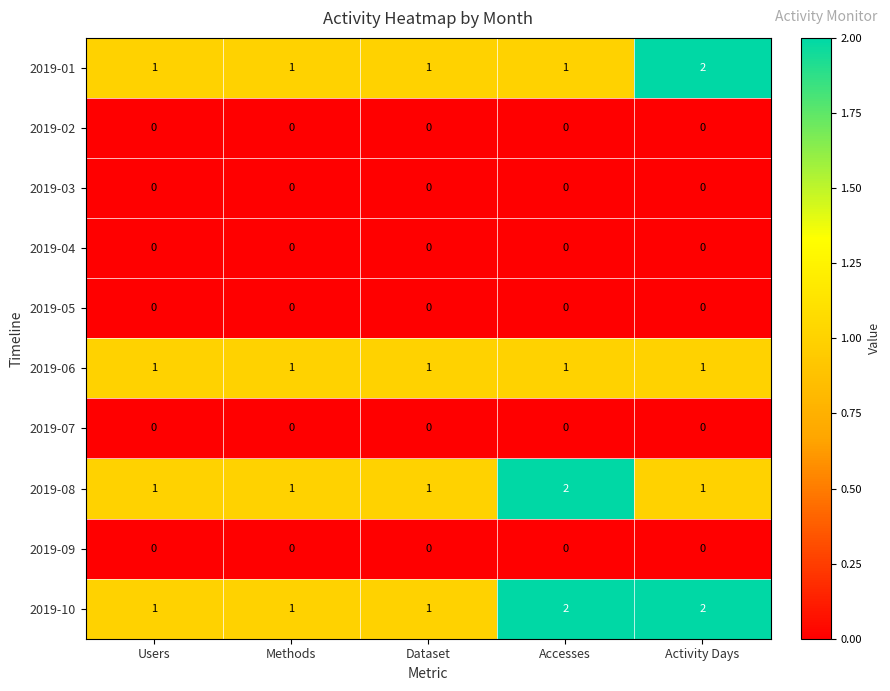

What is the sum of the 2019-10 values at Users and Activity Days?

3